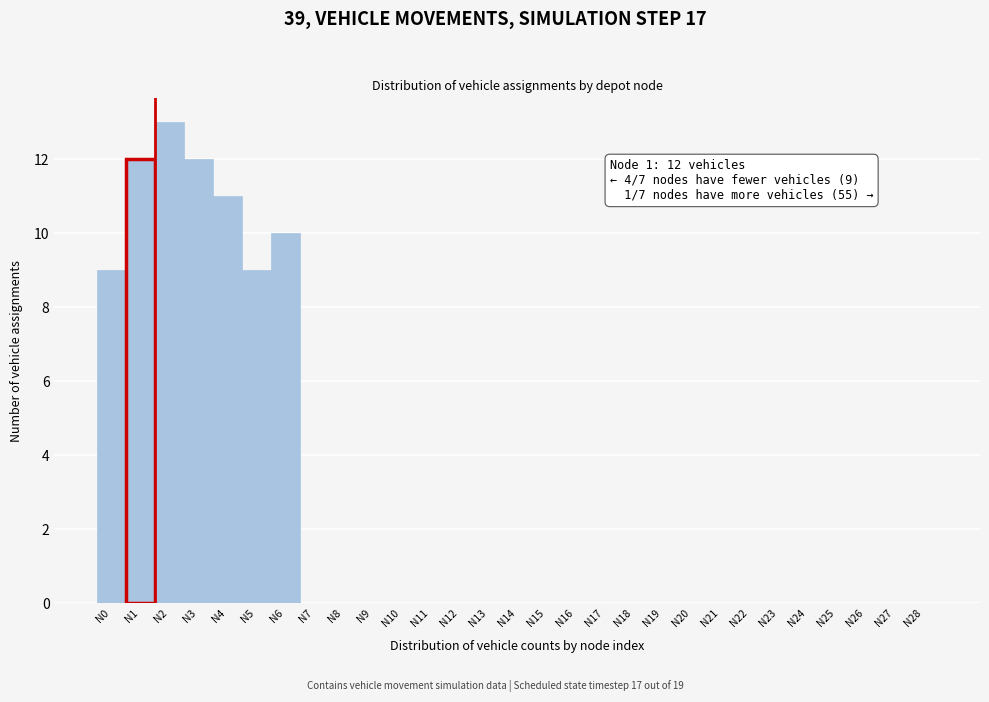

Over which range of the x-axis is the bar tallest?

1.5 to 2.5